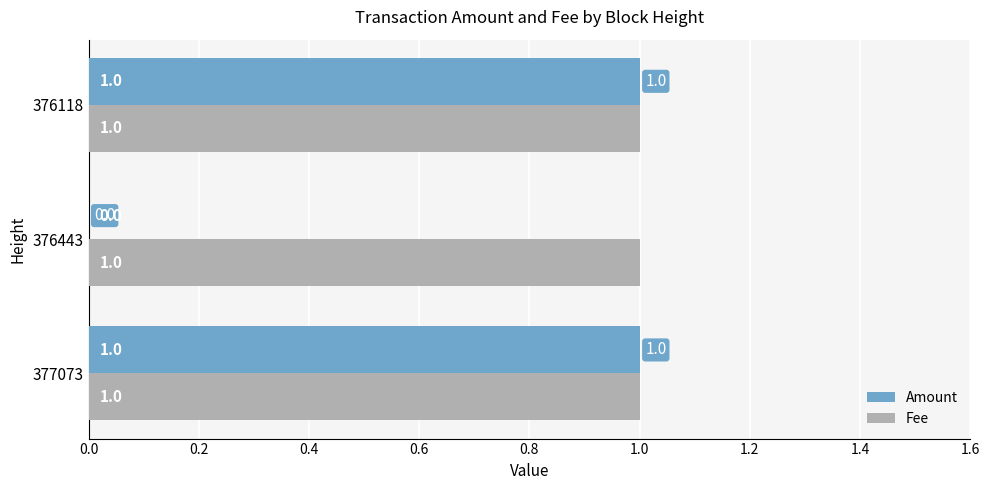

Is it true that Fee equals 1 at 376443?

True